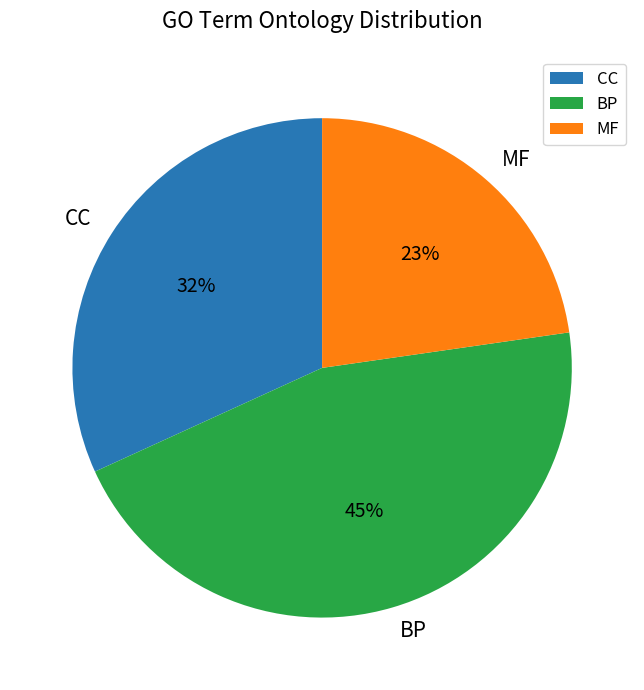

Count the number of slices in the pie.

3